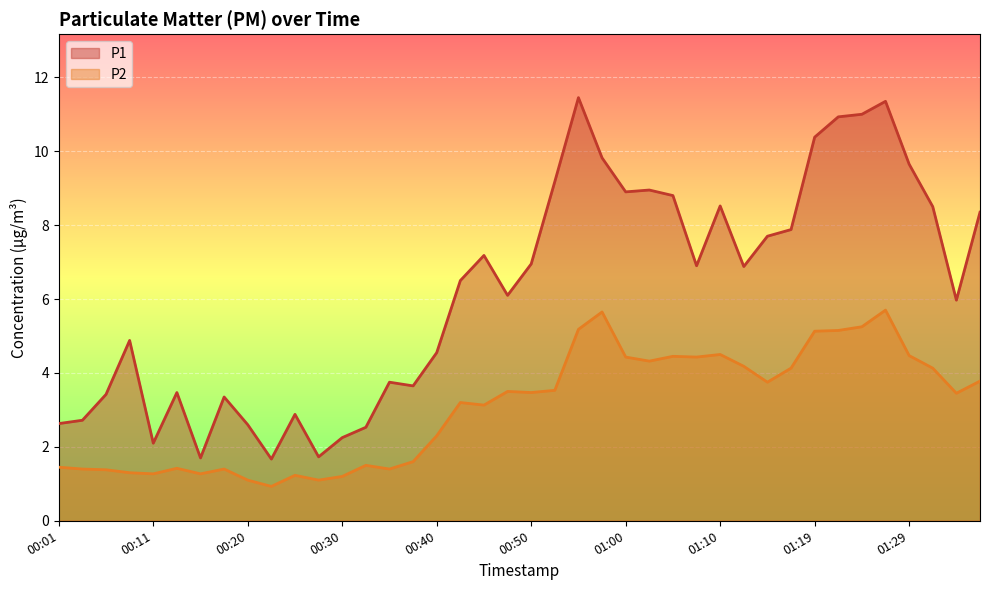

What is the sum of all P1 values?

247.7